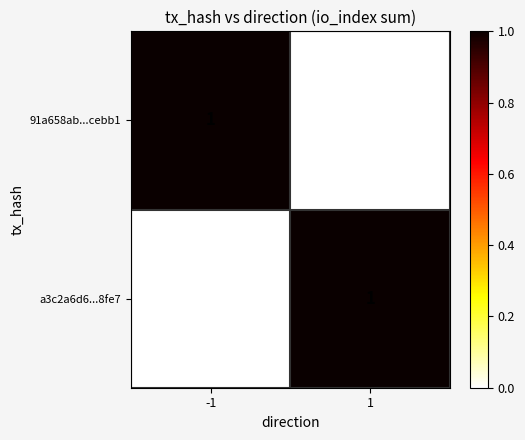

The a3c2a6d6...8fe7 series shows 1 at 1. True or false?

True